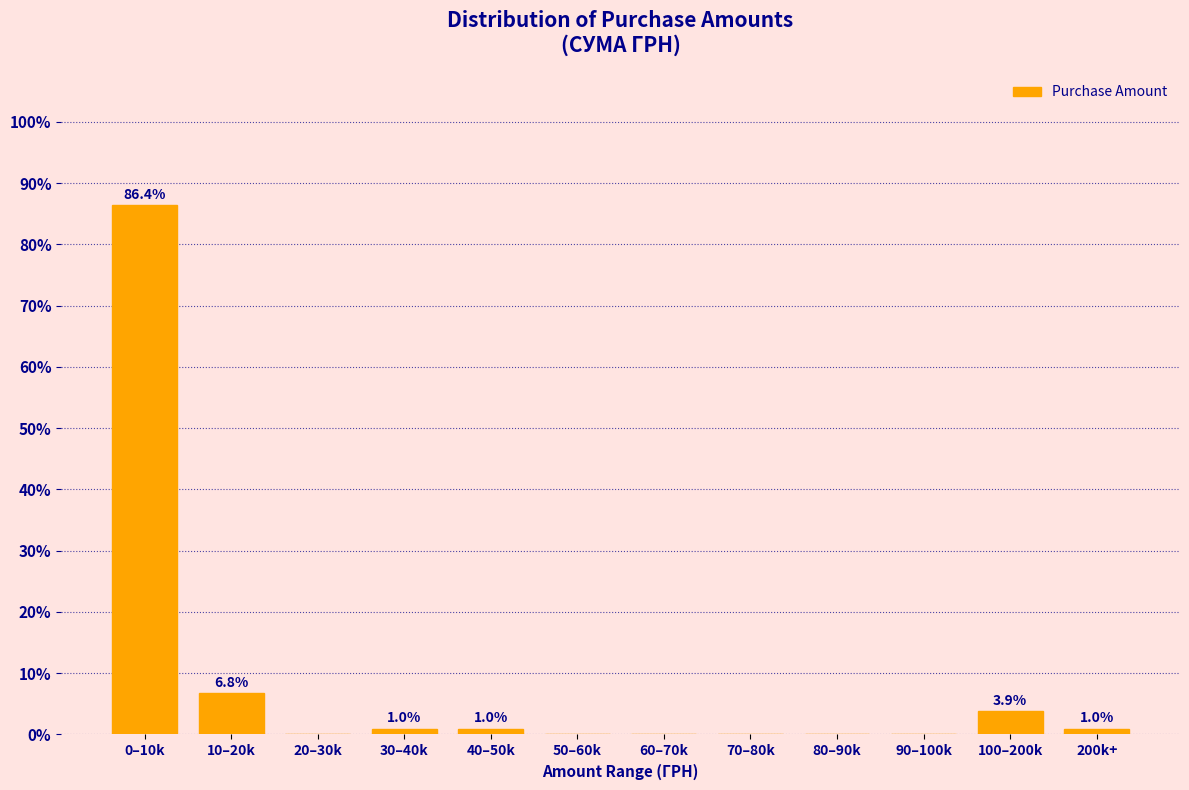

Reading left to right, transcribe all the data shown in this chart.

0–10k=86.4	10–20k=6.8	20–30k=0.0	30–40k=1.0	40–50k=1.0	50–60k=0.0	60–70k=0.0	70–80k=0.0	80–90k=0.0	90–100k=0.0	100–200k=3.9	200k+=1.0